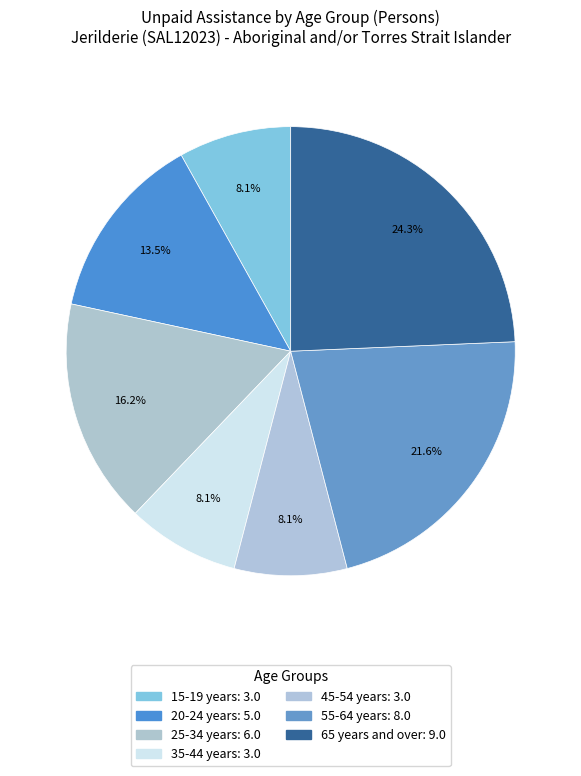

To the nearest percent, what portion does 55-64 years represent?

22%